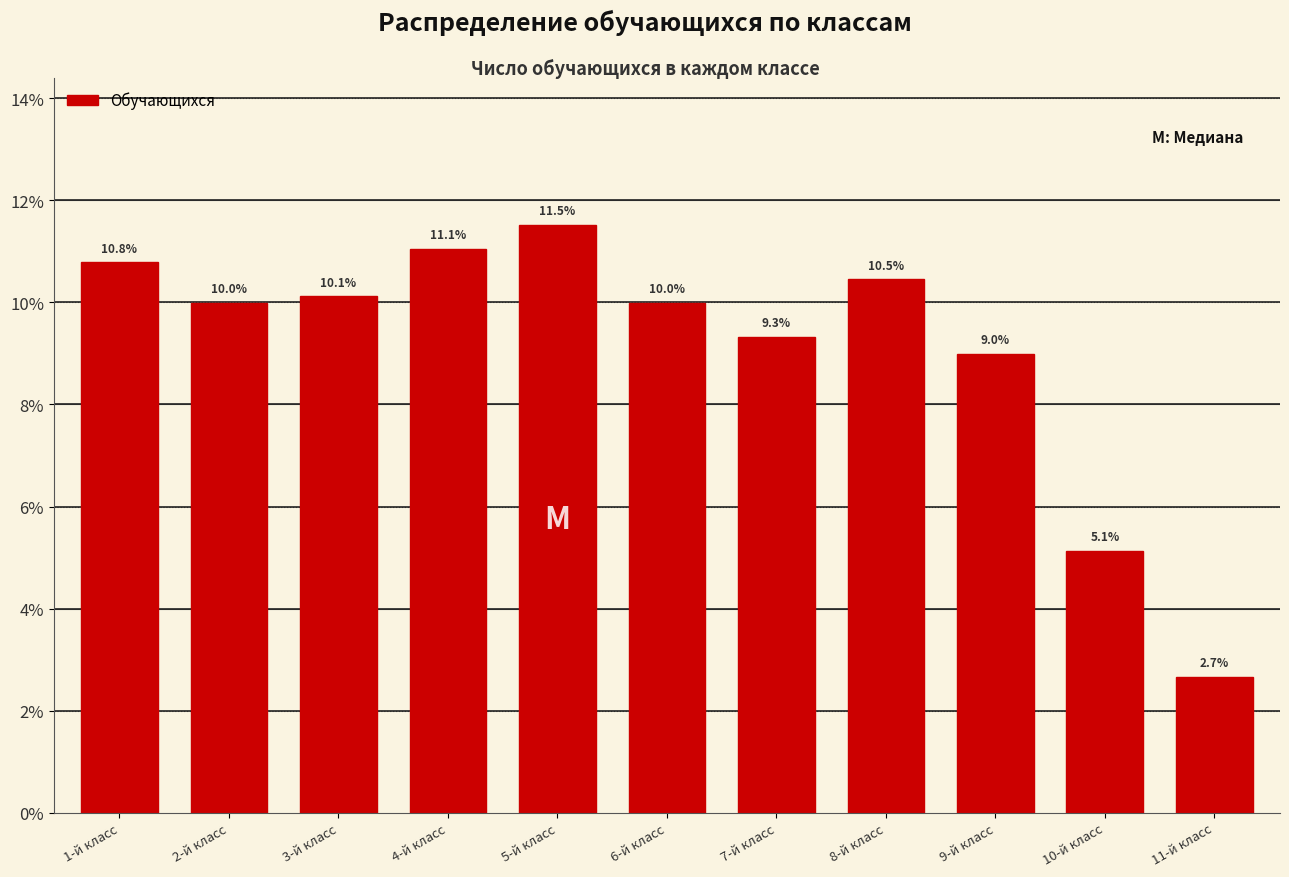

Reading left to right, what are all the values shown in this chart?

10.8	10.0	10.1	11.1	11.5	10.0	9.3	10.5	9.0	5.1	2.7